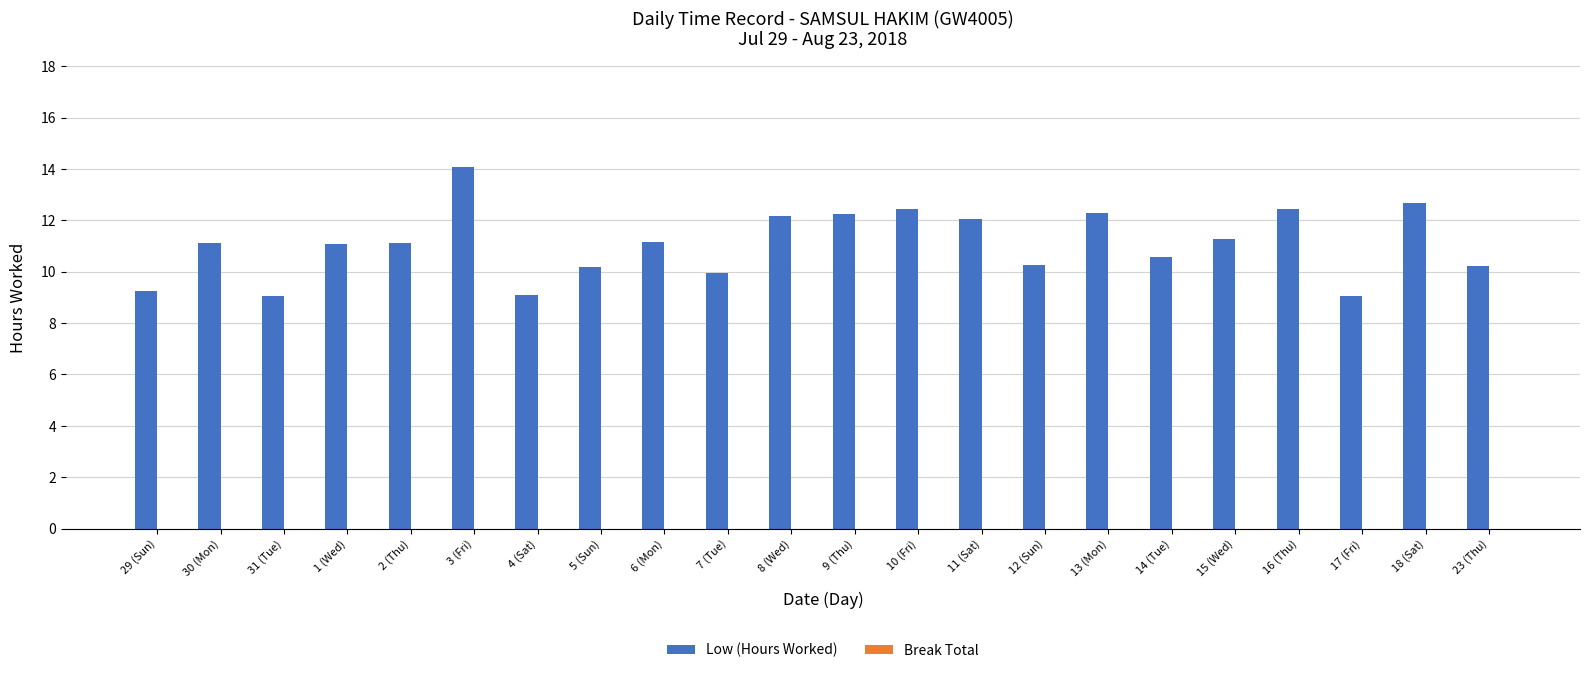

What is the label of the 20th bar from the right?

31 (Tue)